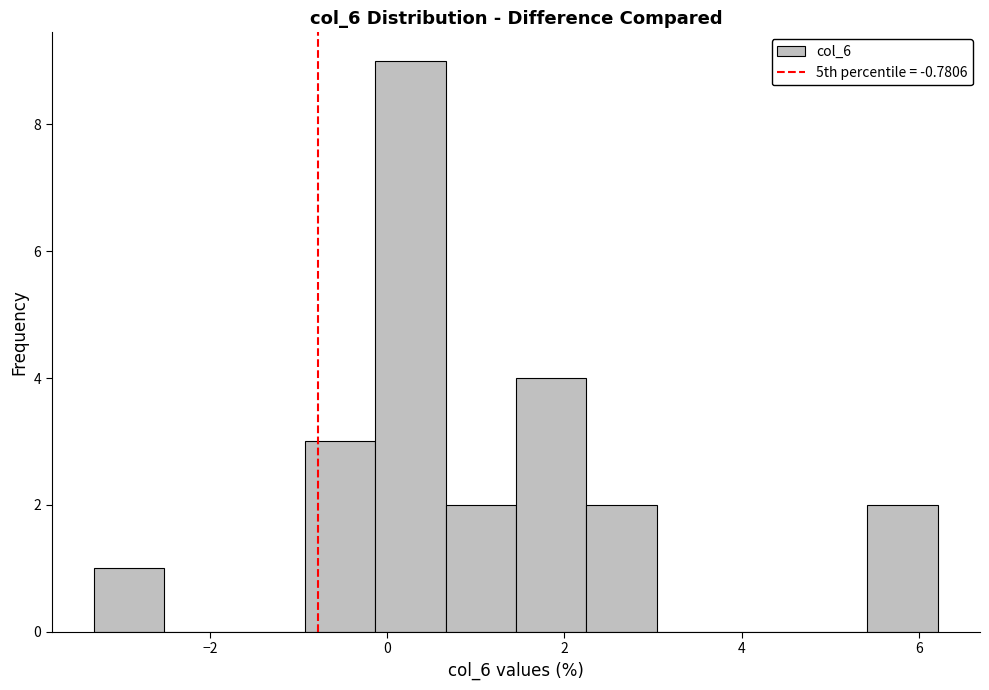

Around what value on the x-axis is the tallest bar? Give the approximate position of its centre, as read against the axis.

0.2